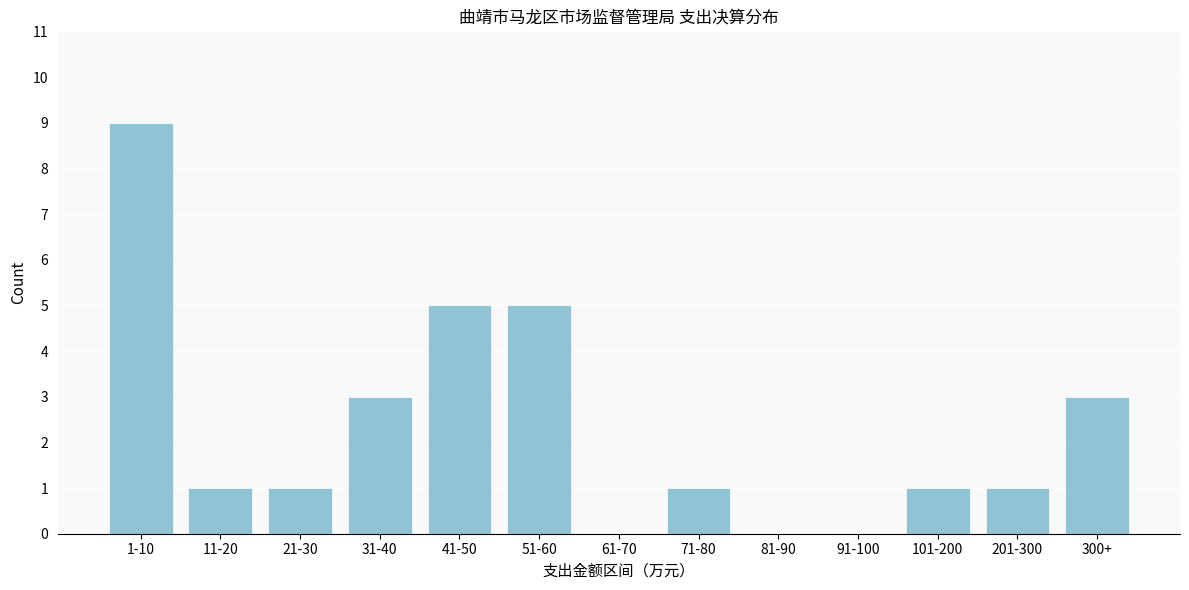

Reading left to right, extract all data points from this chart.

1-10=9	11-20=1	21-30=1	31-40=3	41-50=5	51-60=5	61-70=0	71-80=1	81-90=0	91-100=0	101-200=1	201-300=1	300+=3